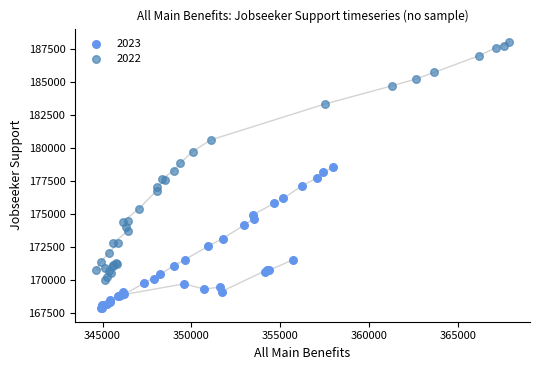

Which series has the largest Y range (max minus min)?

2022